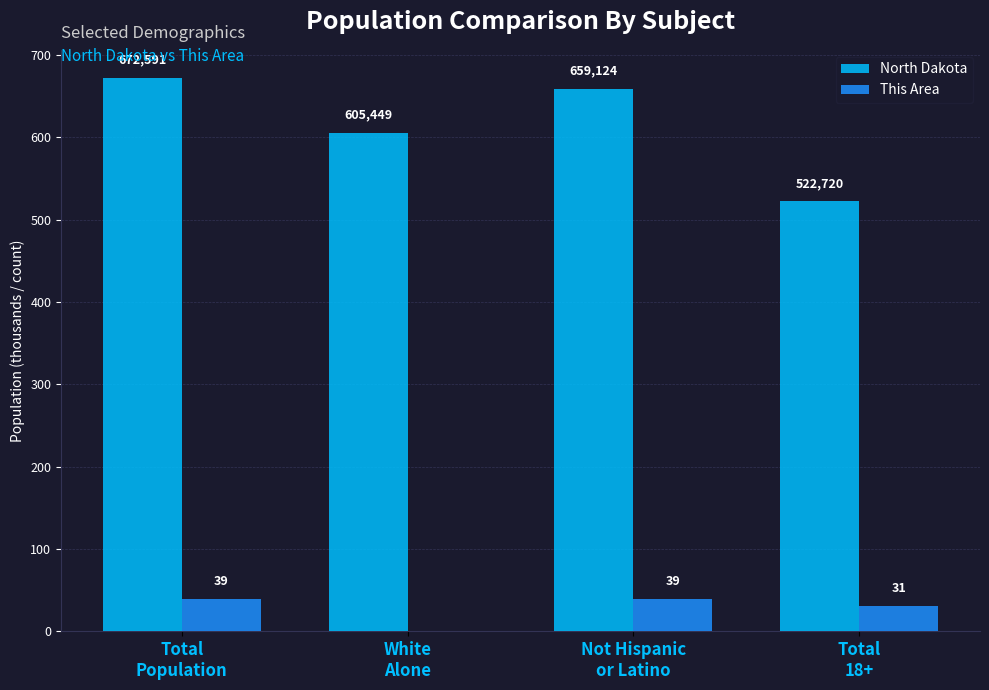

What is the sum of all North Dakota values?

2459.9